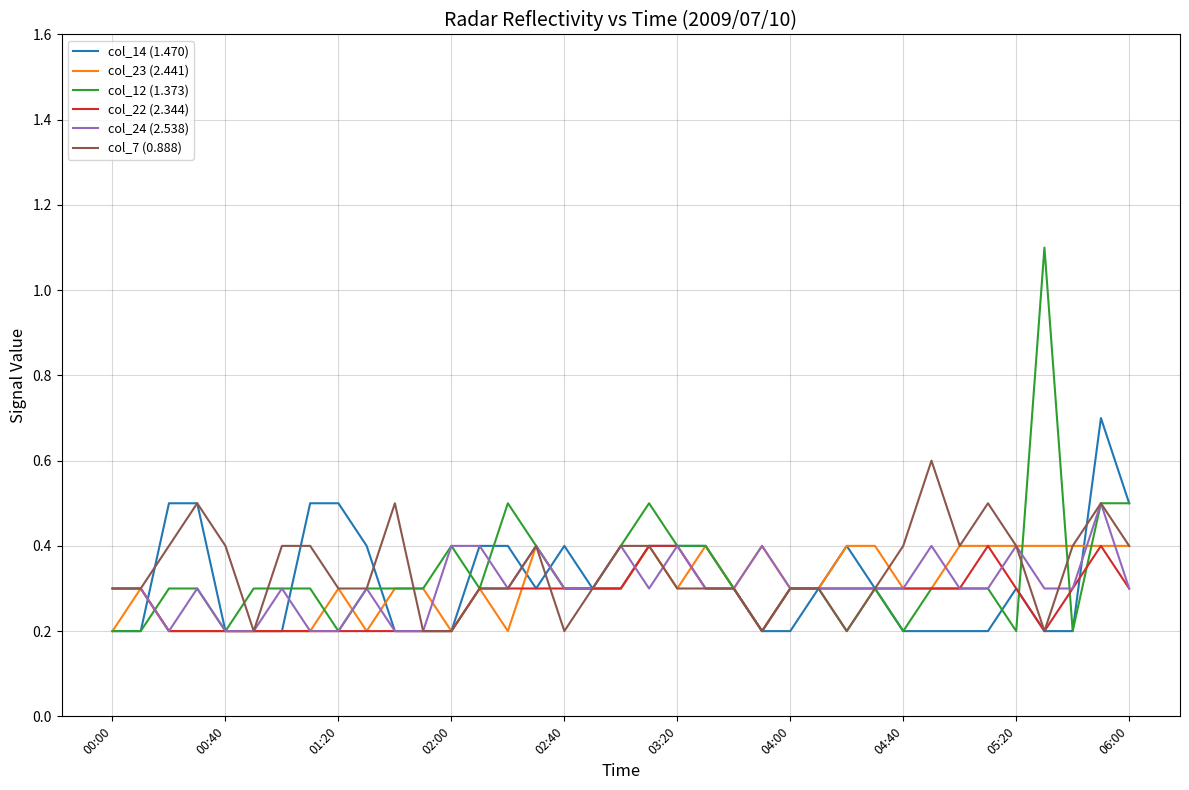

What is the maximum value for col_14 (1.470)?

0.7